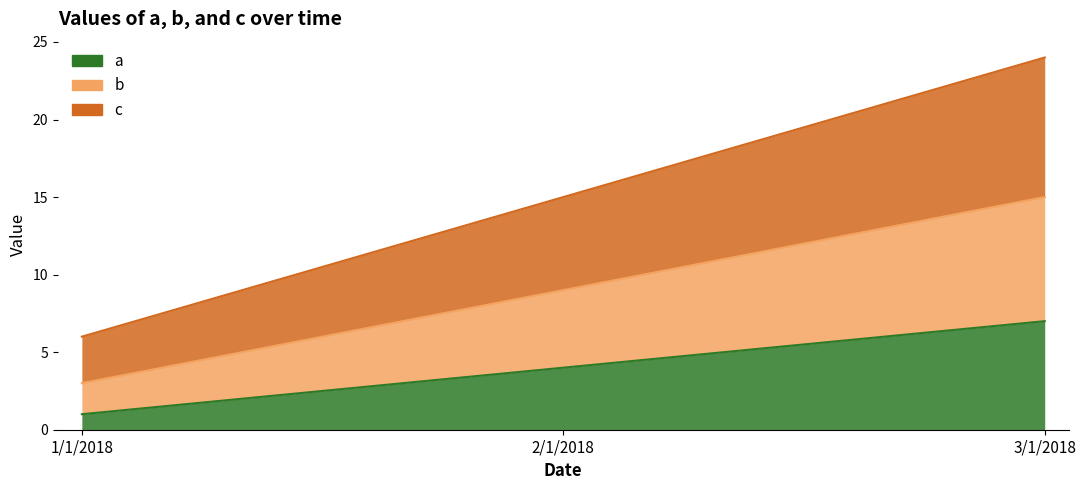

Which label corresponds to the largest value in the chart?

3/1/2018